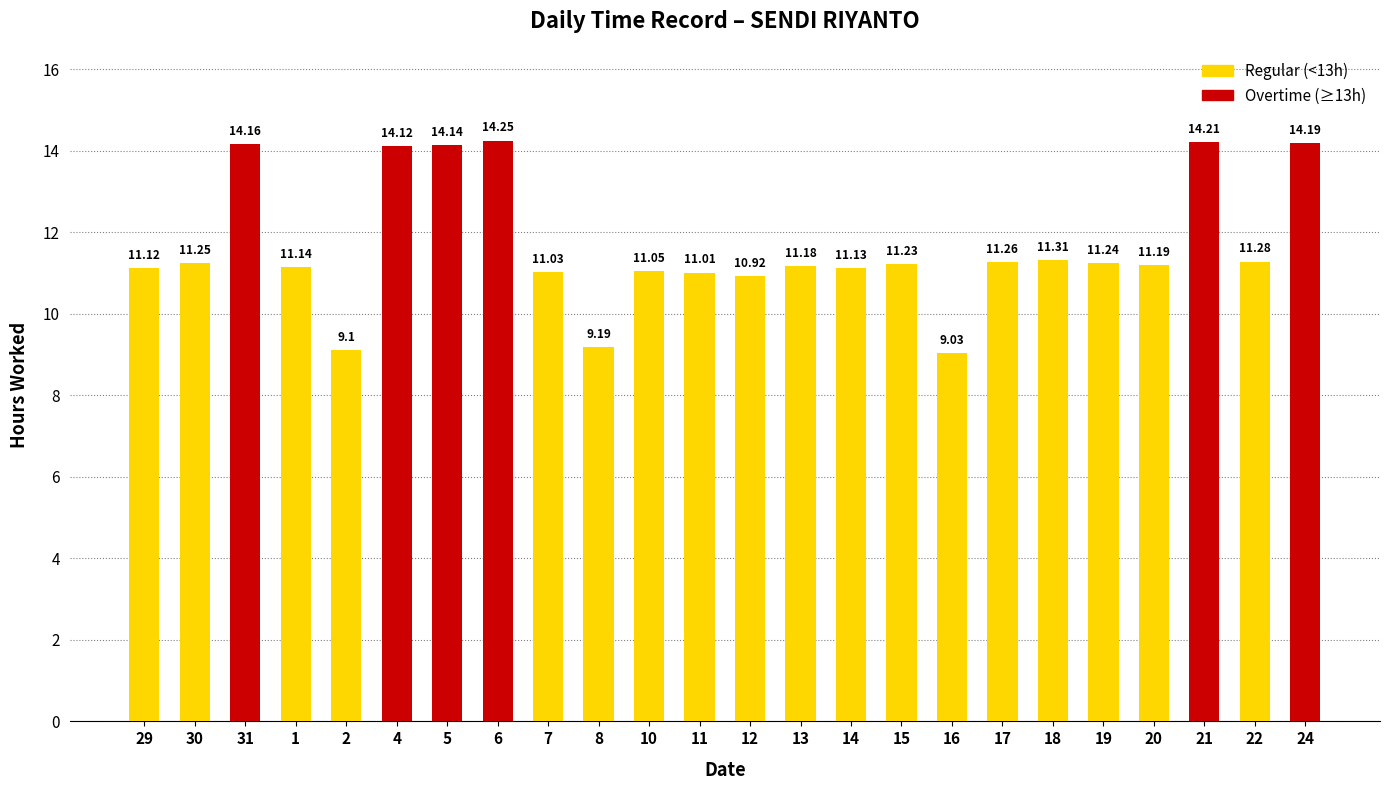

How many data points does each series have?

24